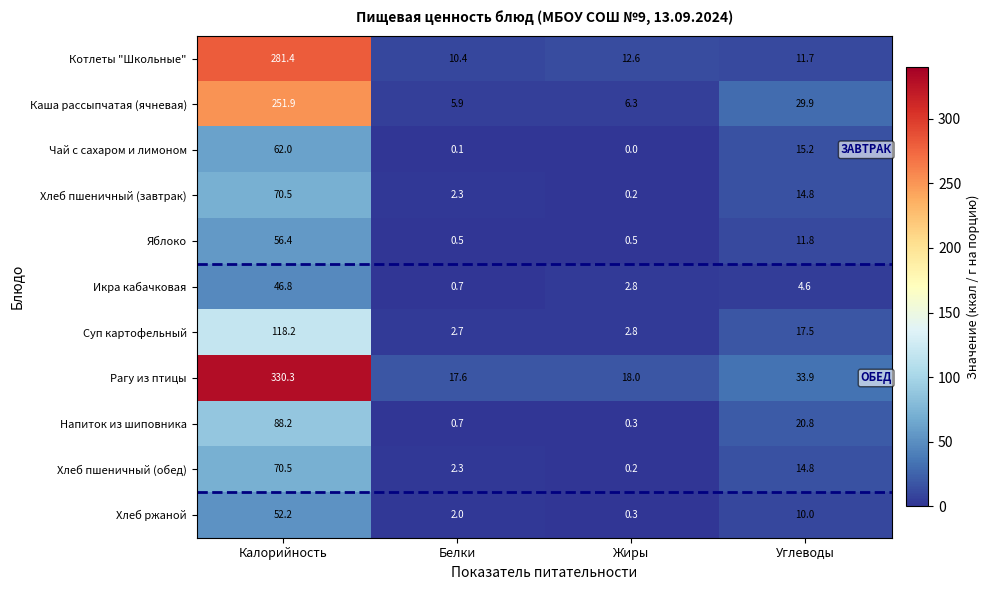

What is the approximate value of Хлеб ржаной at Жиры?

0.3